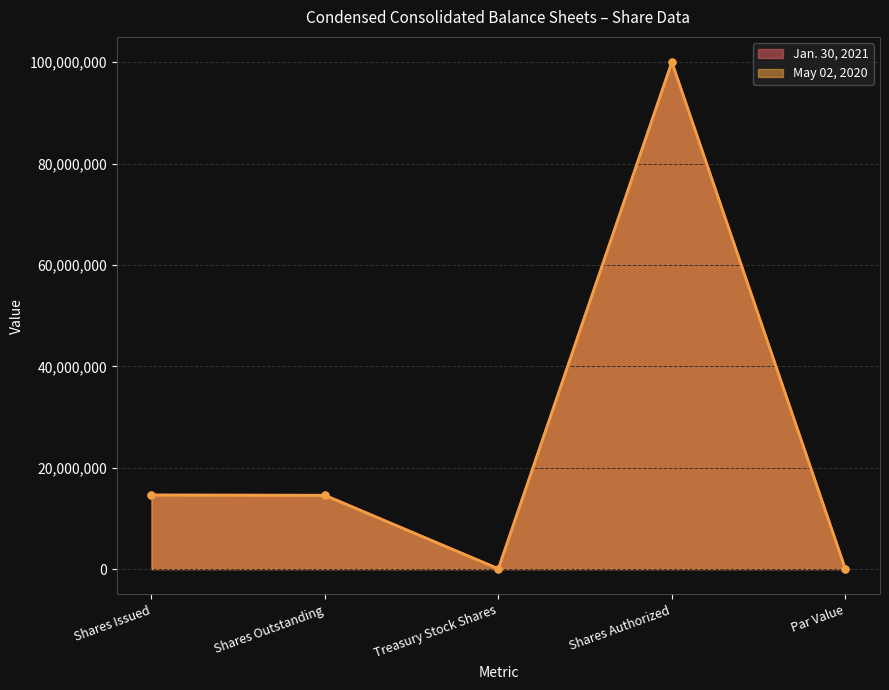

What is the difference between the second highest and second lowest values in the Jan. 30, 2021 series?

14584000